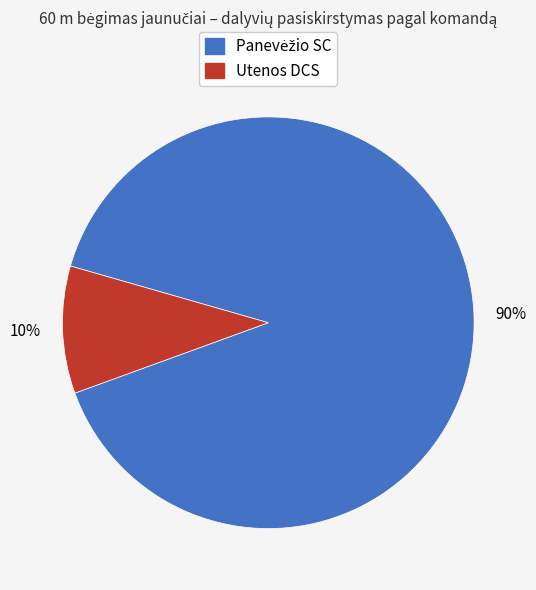

Is there a majority slice in this chart?

Yes